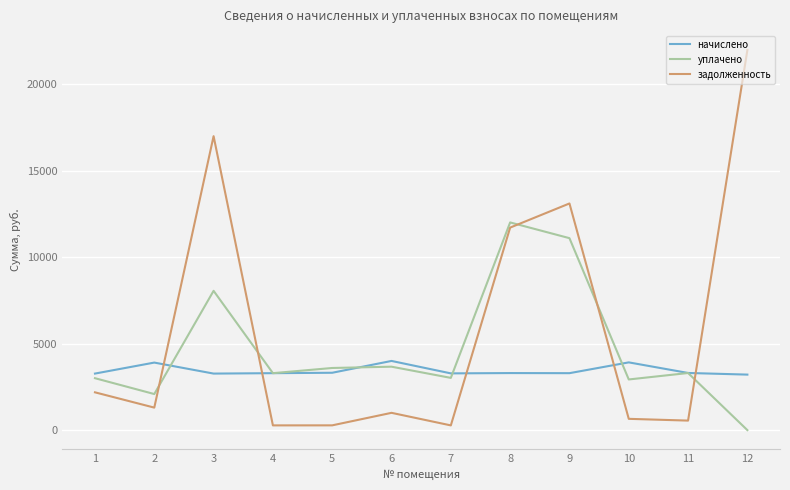

What is the difference between the задолженность values at 5 and 11?

274.2